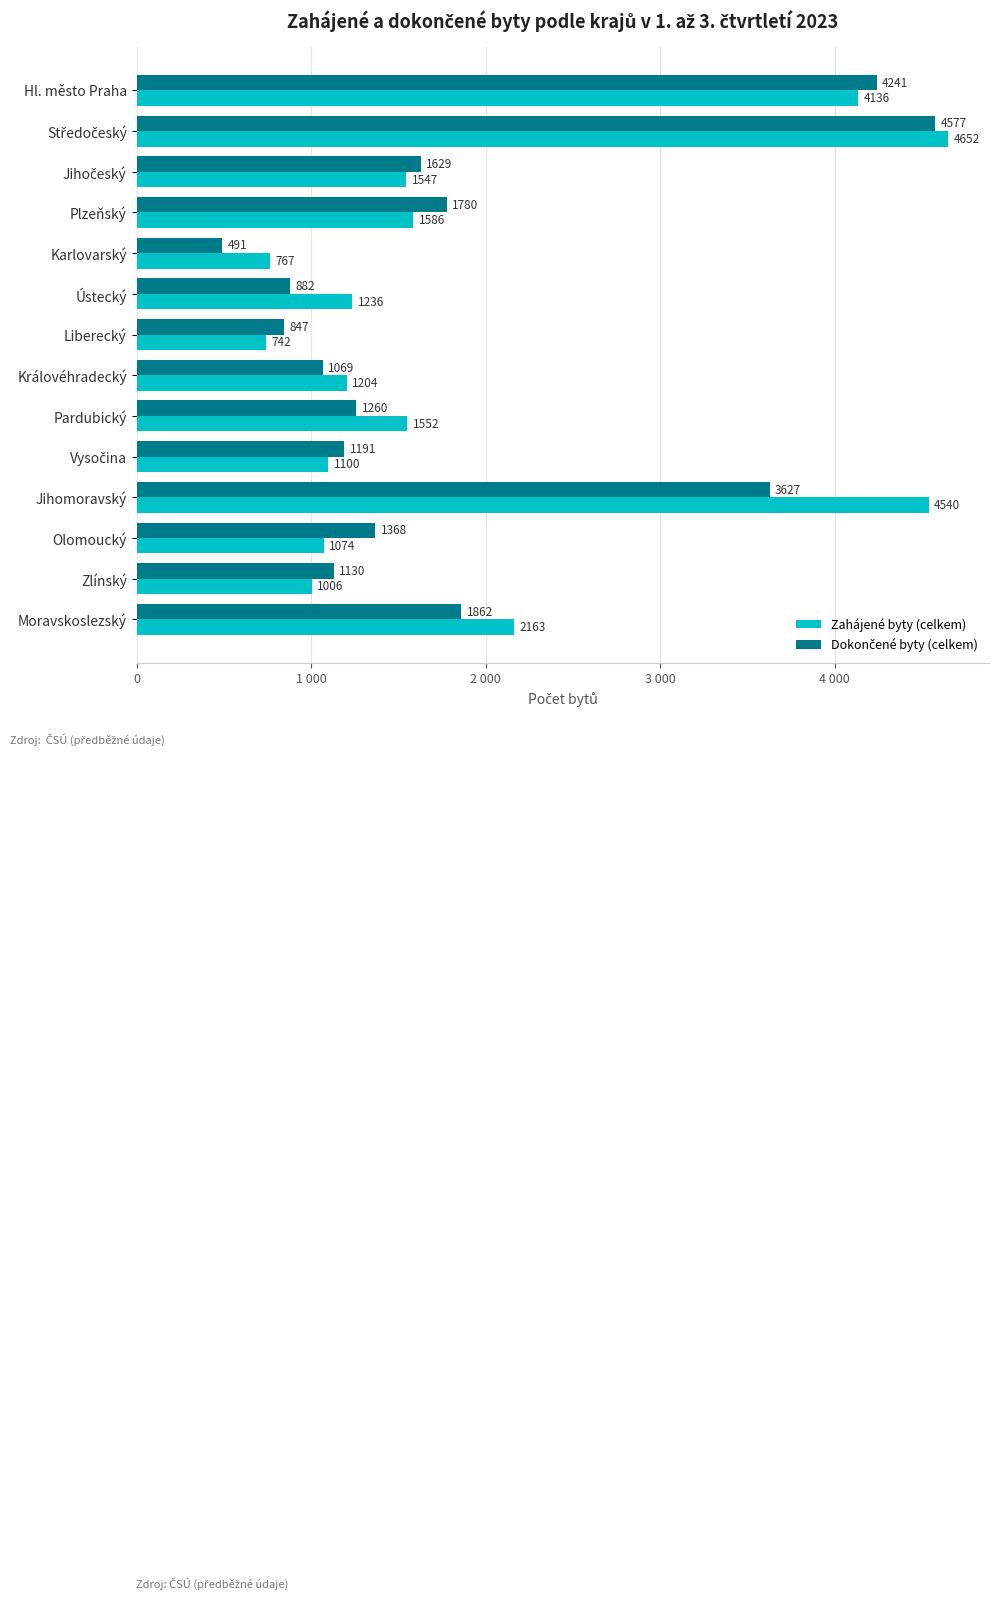

How many bars are there in each group?

2